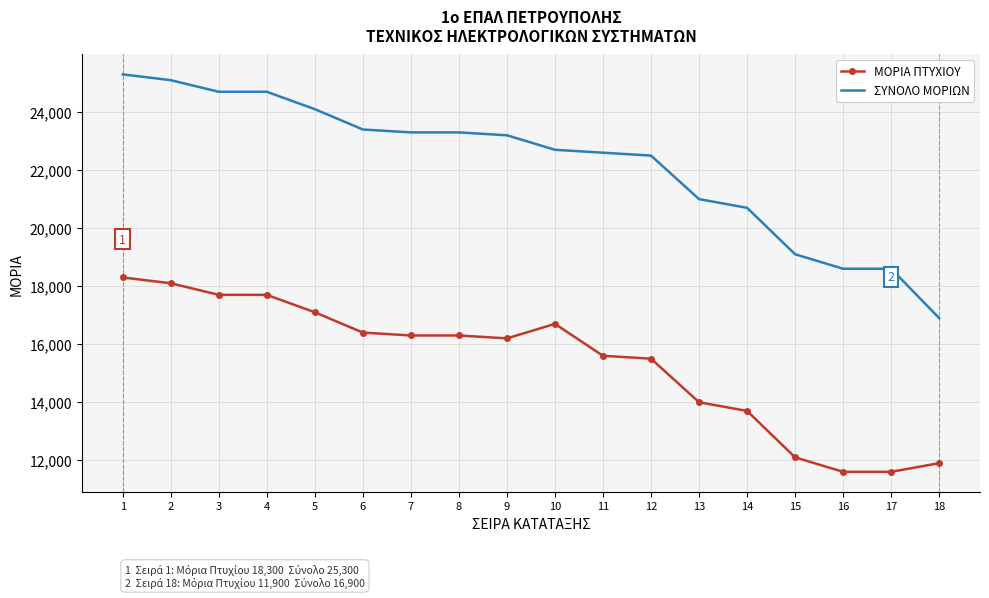

The value of ΜΟΡΙΑ ΠΤΥΧΙΟΥ at 2 is 18100. True or false?

True